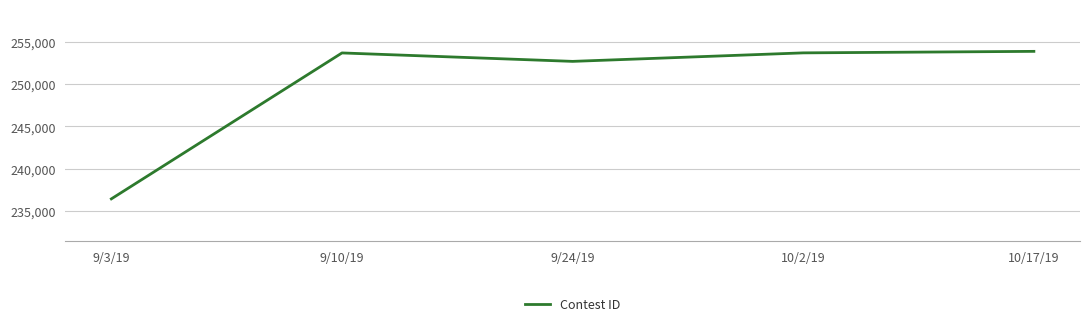

How many values are below 253712?

2